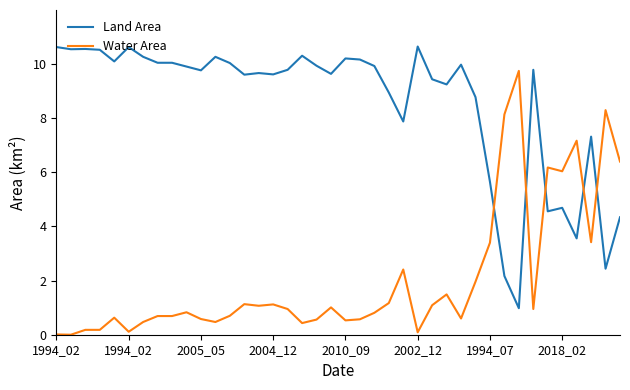

Which series ends up on top after the final intersection of Water Area and Land Area?

Water Area